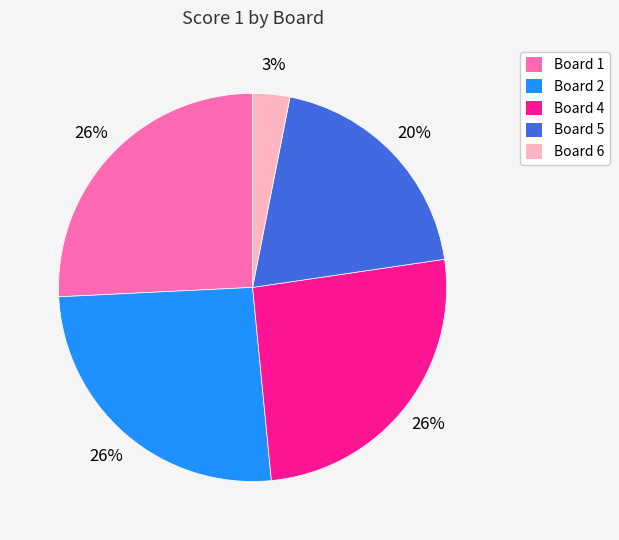

To the nearest percent, what percentage of the pie is Board 1?

26%